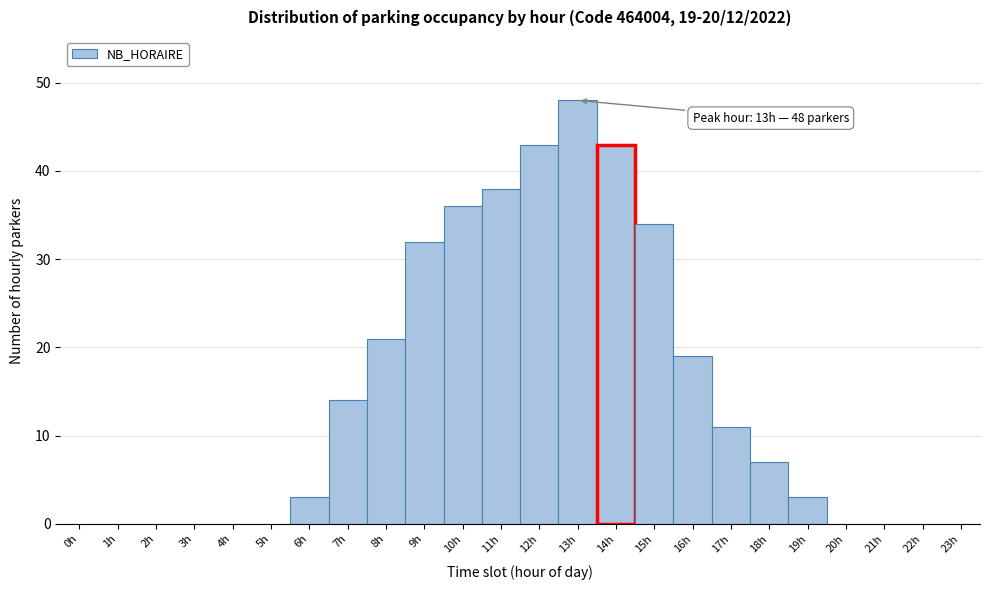

Which range on the x-axis has the tallest bar?

12.5 to 13.5